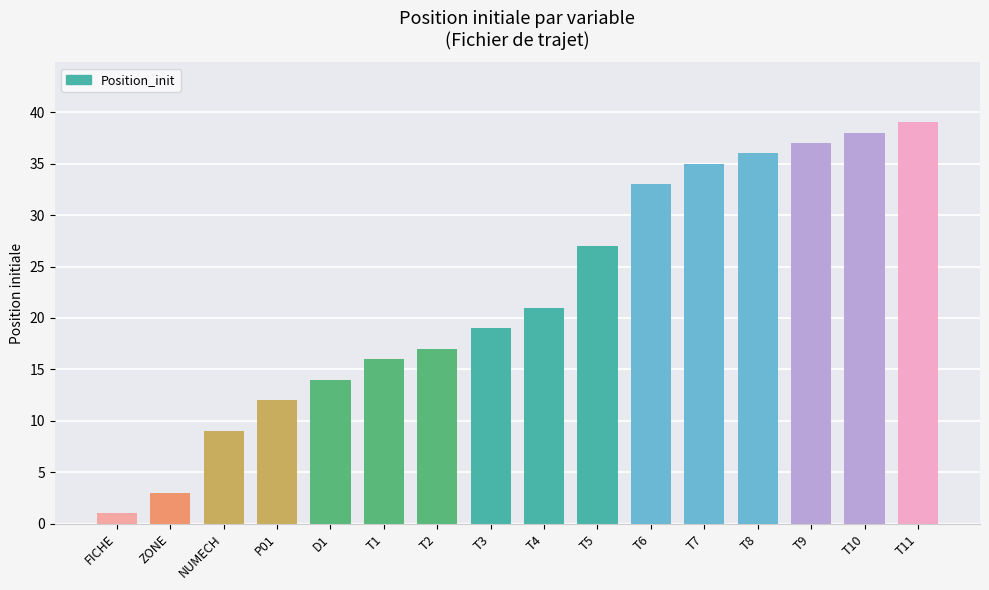

Rank the categories by value from highest to lowest.

T11, T10, T9, T8, T7, T6, T5, T4, T3, T2, T1, D1, P01, NUMECH, ZONE, FICHE